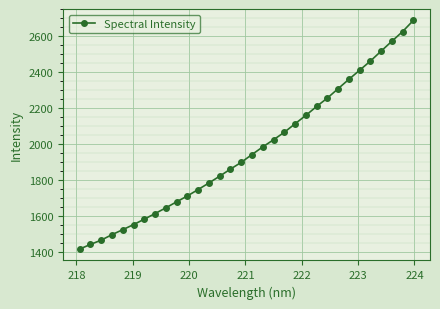

What is the difference between the second highest and second lowest values?

1186.3